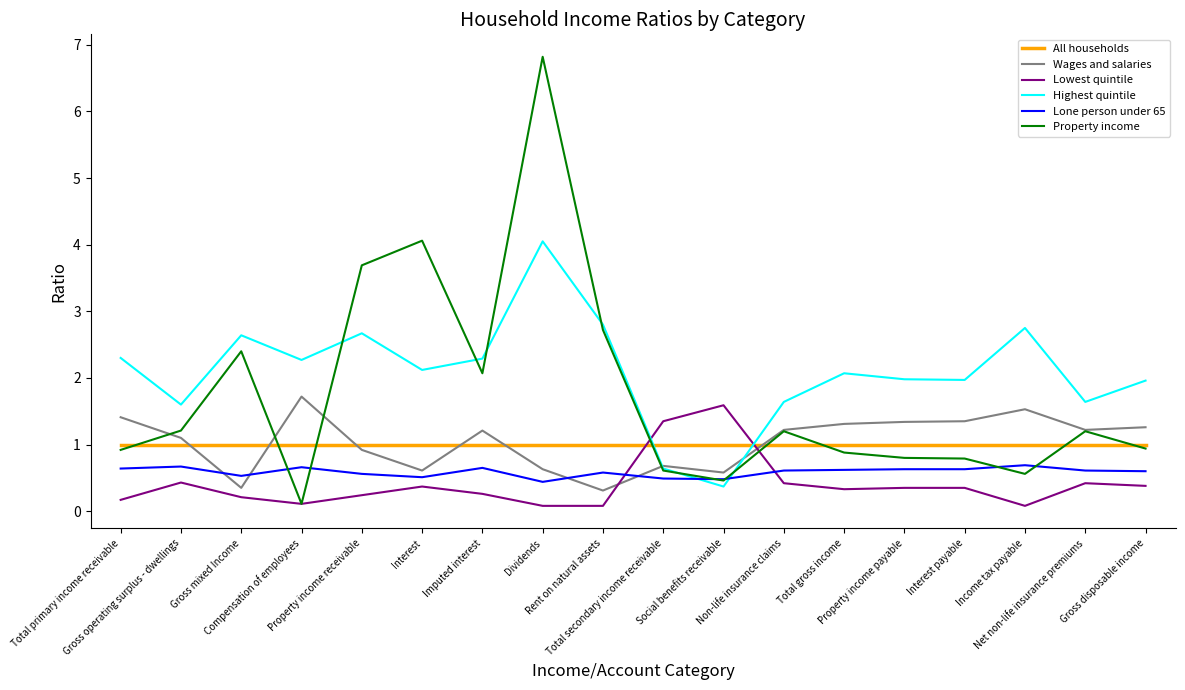

Is this an area chart (filled region under the line)?

No